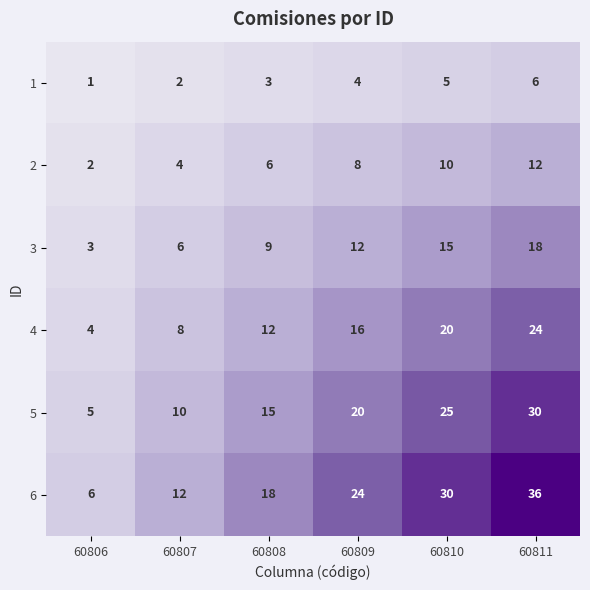

At how many categories does at least one series exceed 34?

1